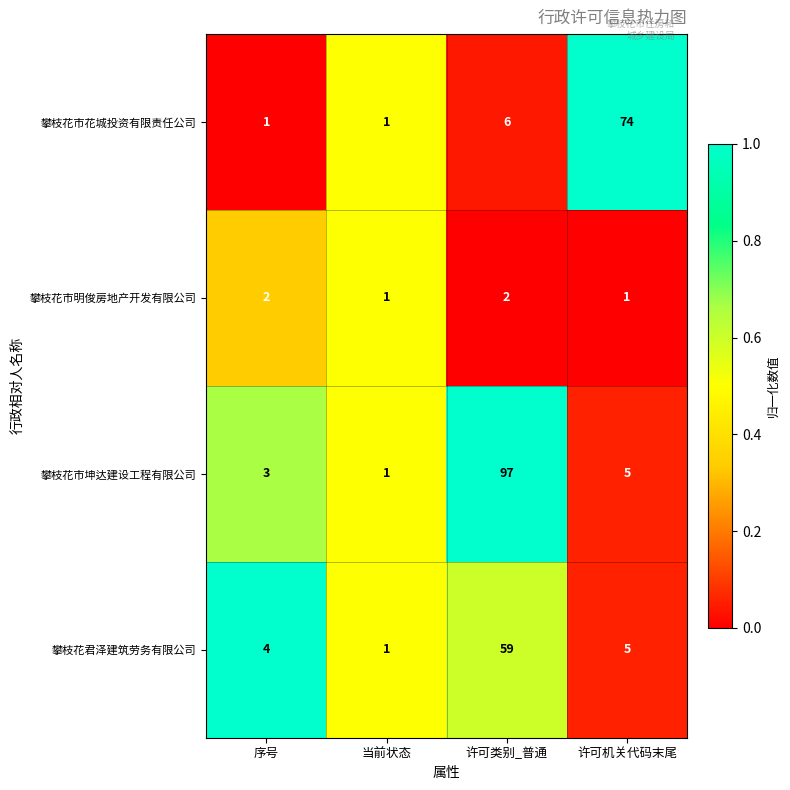

Which series has the largest total across all categories?

攀枝花市坤达建设工程有限公司